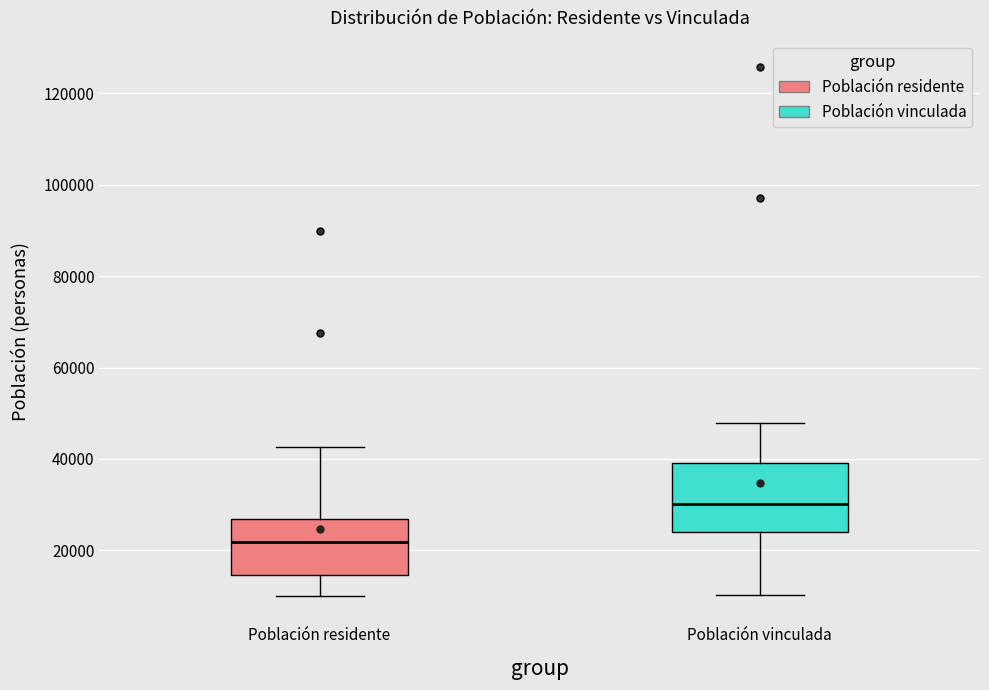

Reading left to right, read every box against the y-axis: the position of its median line, the range the box covers, and the ends of its whiskers. The values are not printed on the chart, so give them approximately, as read against the axis.

Población residente: median 22000, box 14000 to 26000, whiskers 10000 to 42000
Población vinculada: median 30000, box 24000 to 40000, whiskers 10000 to 48000